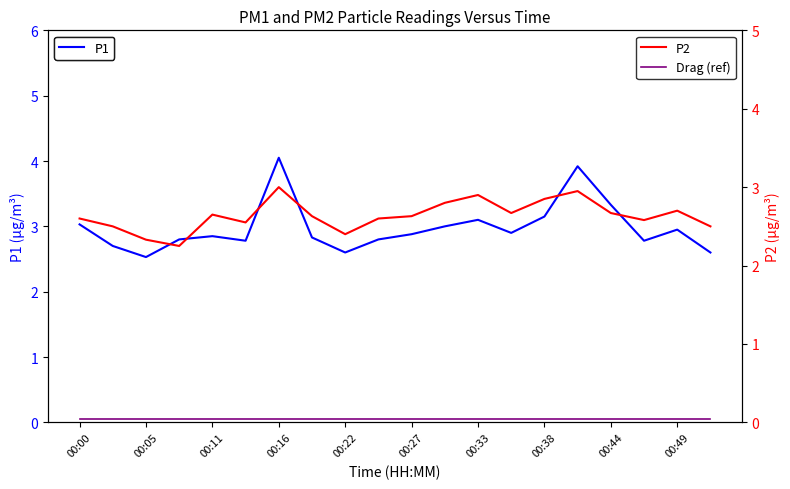

True or false: P1 has a value of 5.8 at 00:44.

False